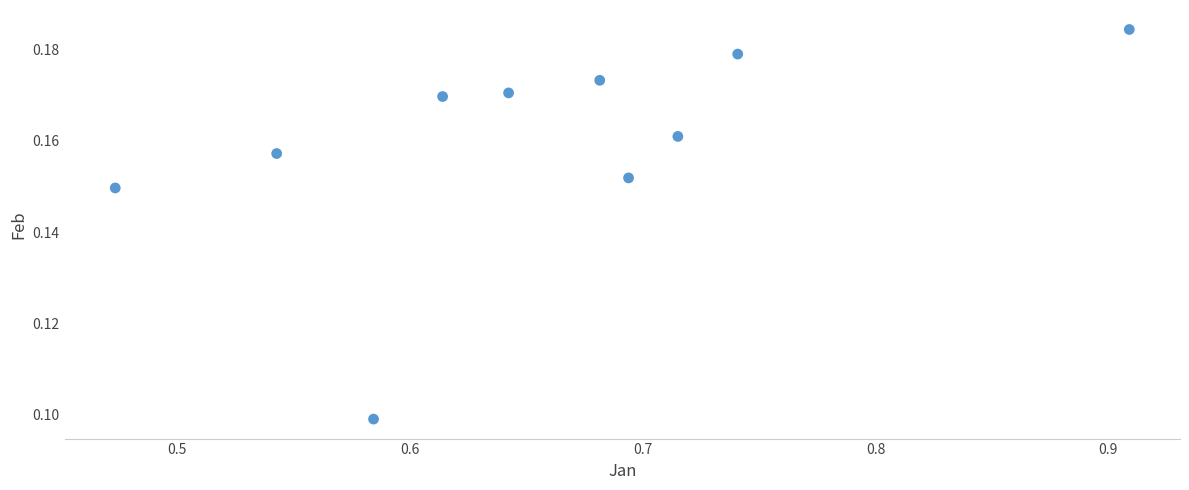

What is the average X value?

0.7